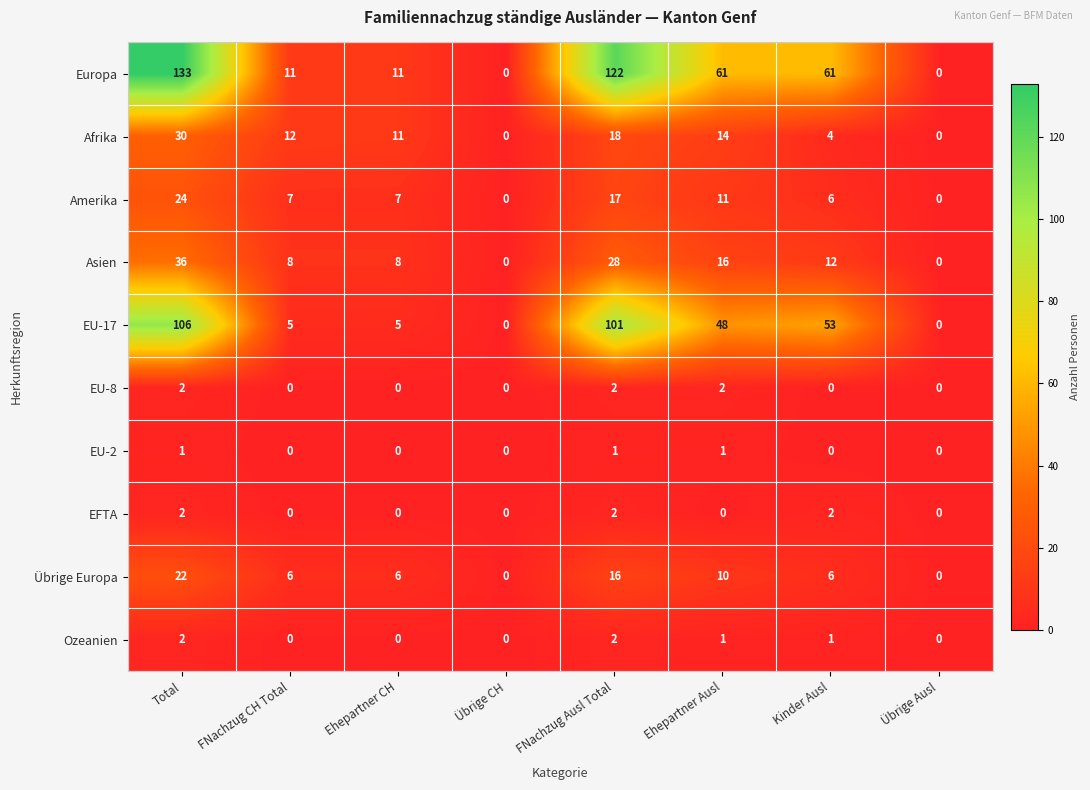

At which label does Übrige Europa first exceed 6?

Total